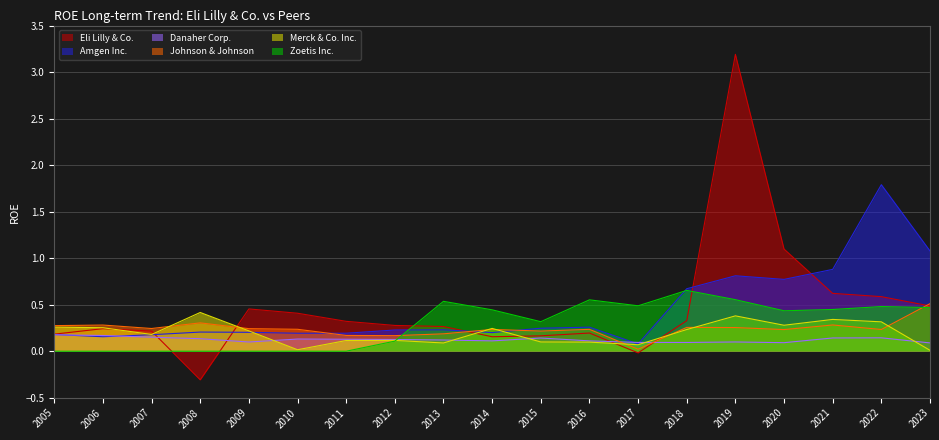

Is it true that Zoetis Inc. equals 0.0 at 2005?

True